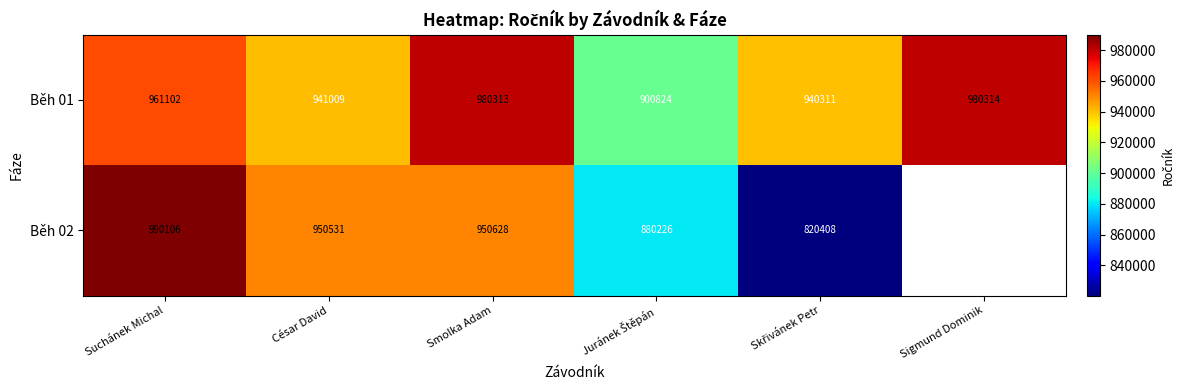

Between Suchánek Michal and Smolka Adam, which series saw the biggest shift?

Běh 02